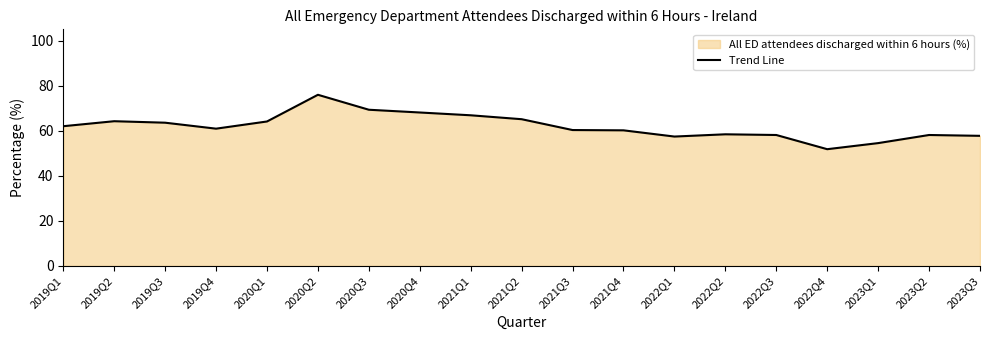

Count the number of data series in this chart.

1